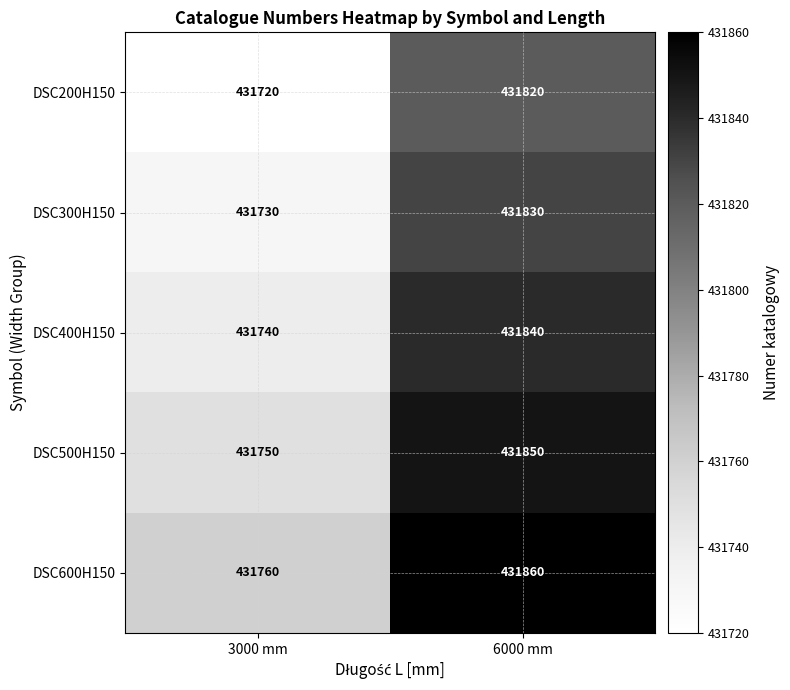

What is the difference between the highest and lowest values at 3000 mm?

40